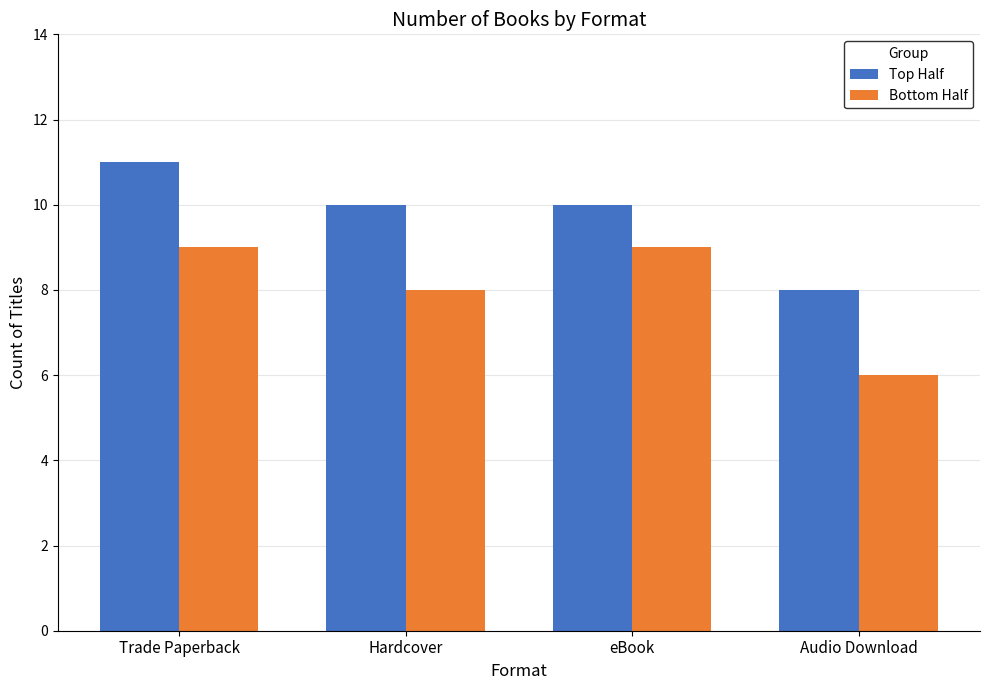

Are the bars horizontal?

No